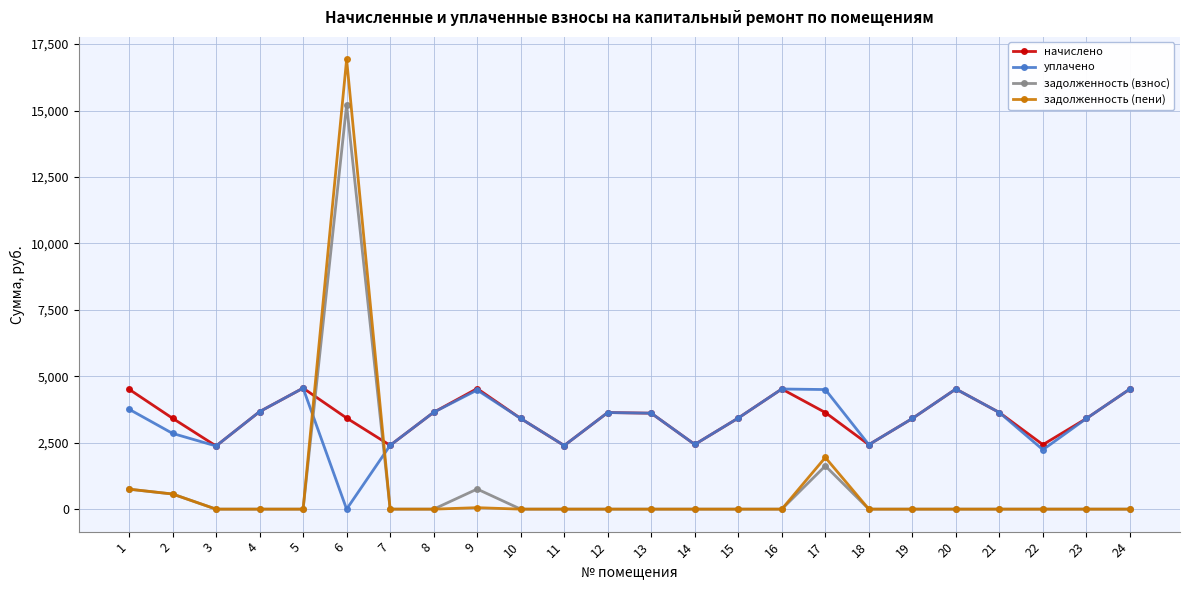

After their last crossing, which series has the higher values: задолженность (пени) or уплачено?

уплачено